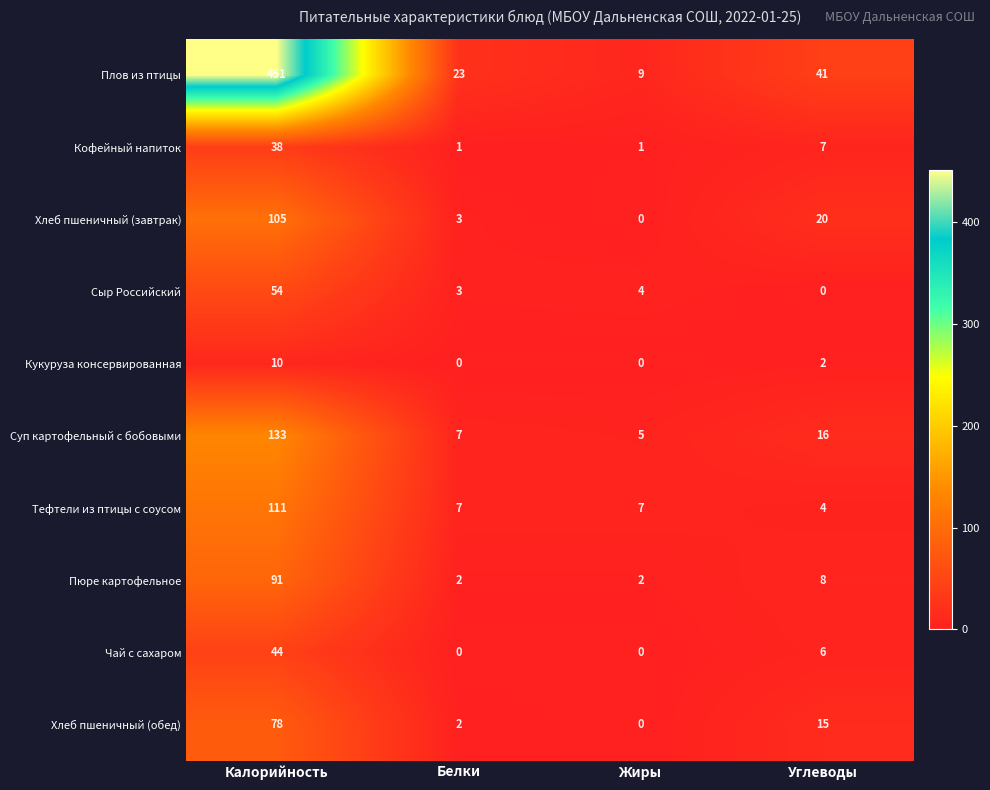

Read the Хлеб пшеничный (обед) value at Углеводы.

15